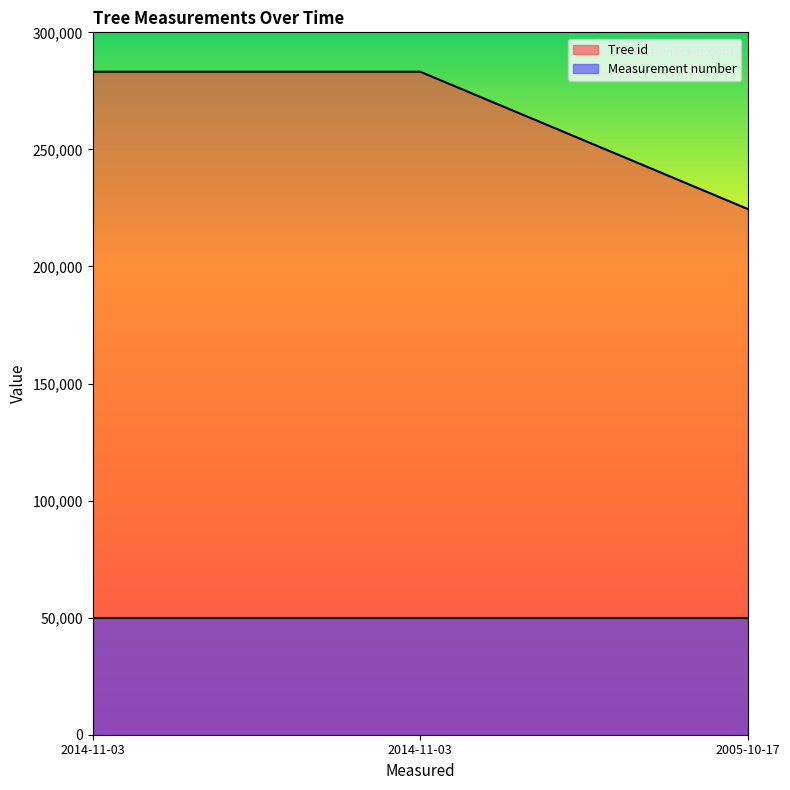

The value at 2014-11-03 is 283181. True or false?

True